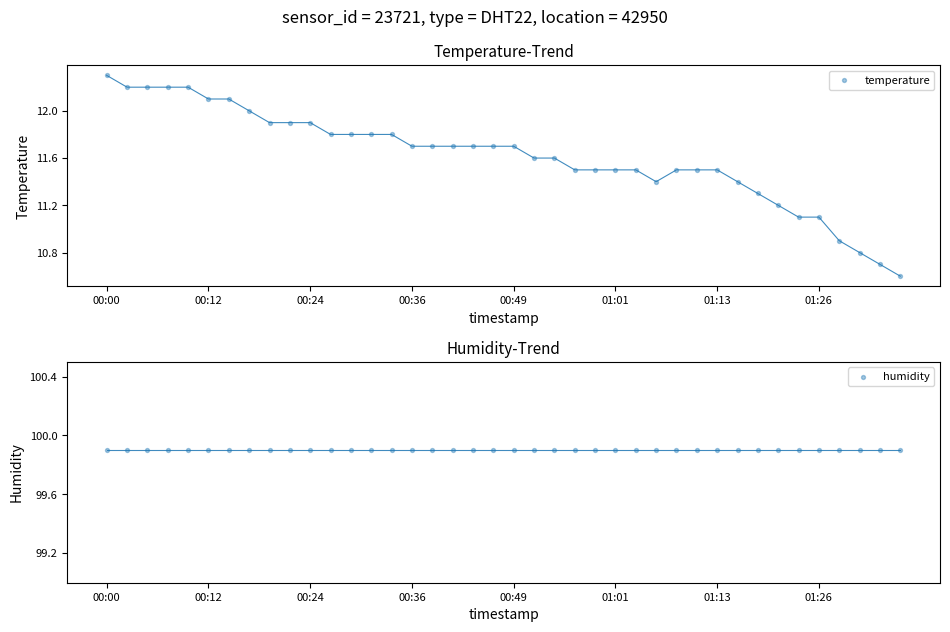

Which series contains the lowest Y value?

temperature